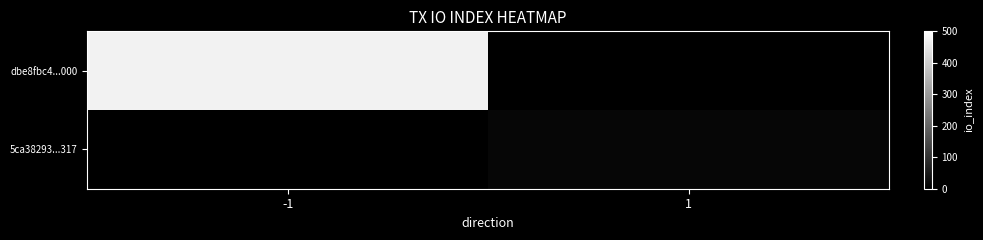

Reading left to right, list all the values displayed in this chart.

dbe8fbc4...000: -1=473	1=0
5ca38293...317: -1=0	1=12